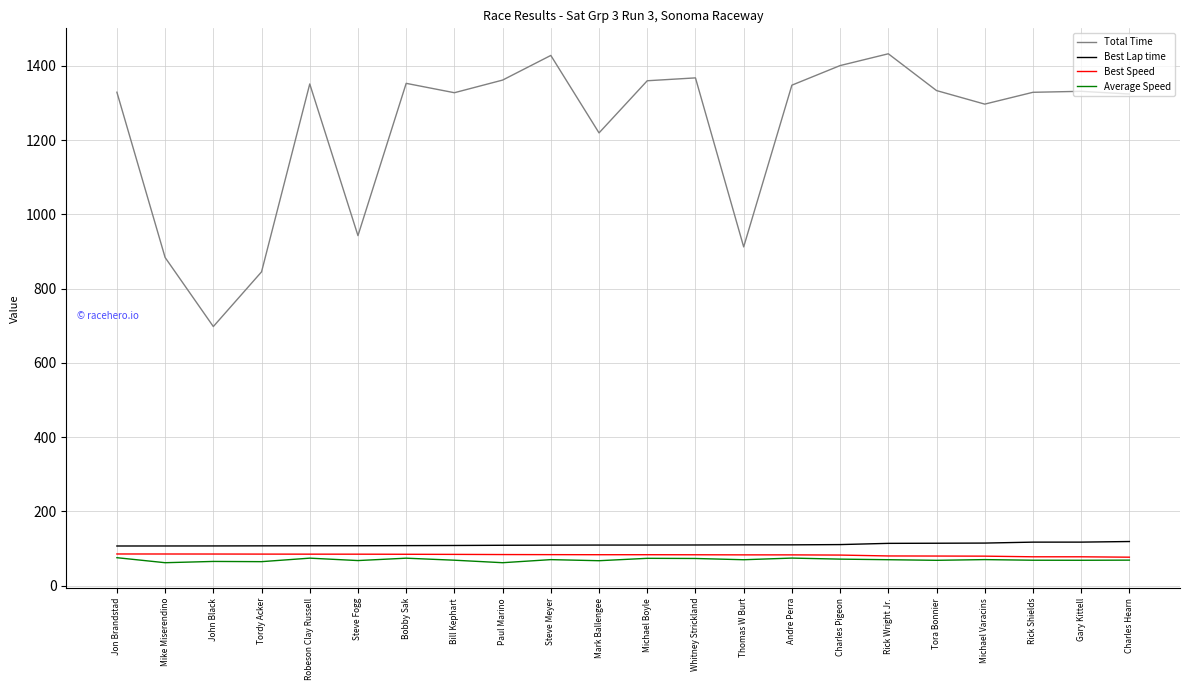

True or false: Total Time and Average Speed cross at least once.

False